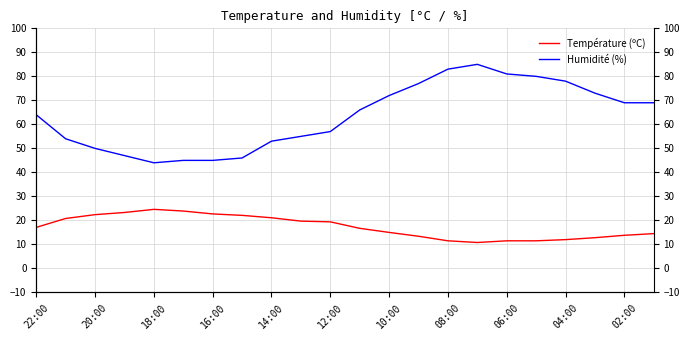

What are all the series names shown in the legend?

Température (ºC), Humidité (%)